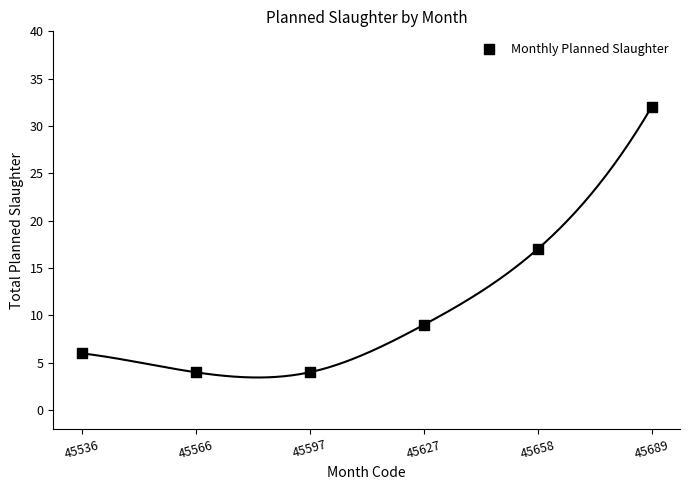

What Y value in the scatter plot is closest to 18?

17